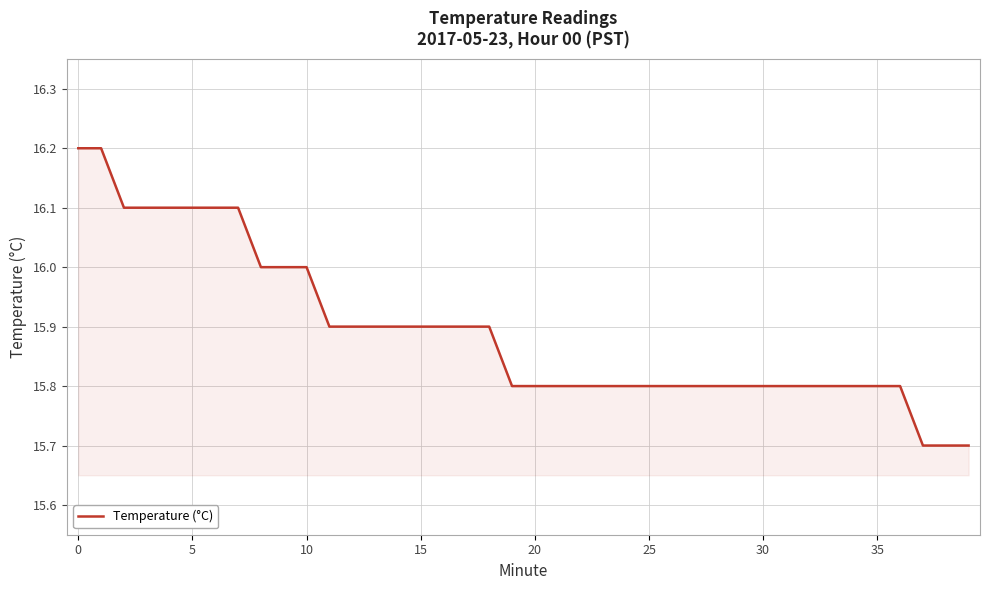

What is the difference between the maximum and minimum values?

0.5